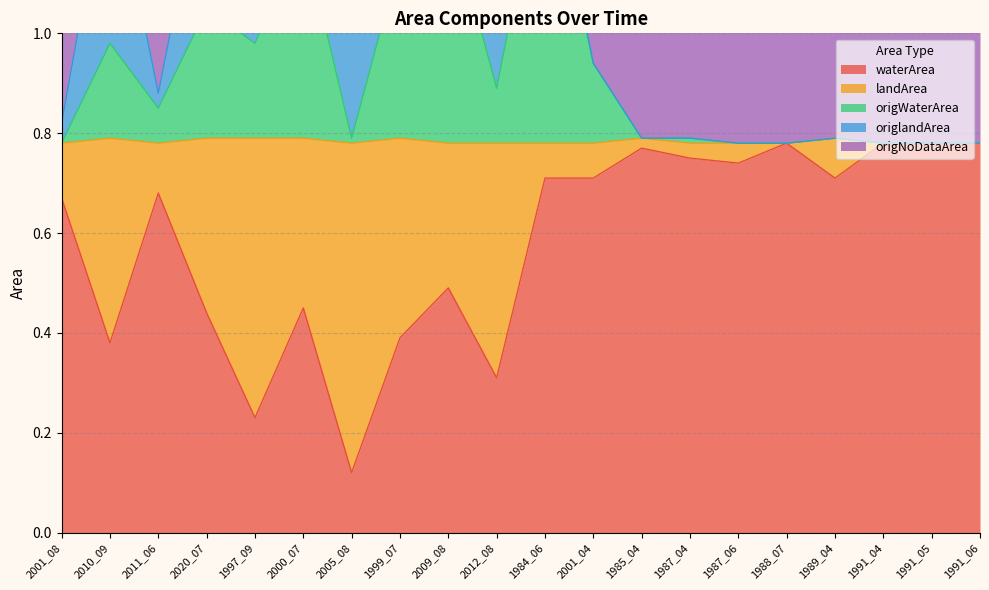

Is it true that waterArea equals 0.5 at 1988_07?

False